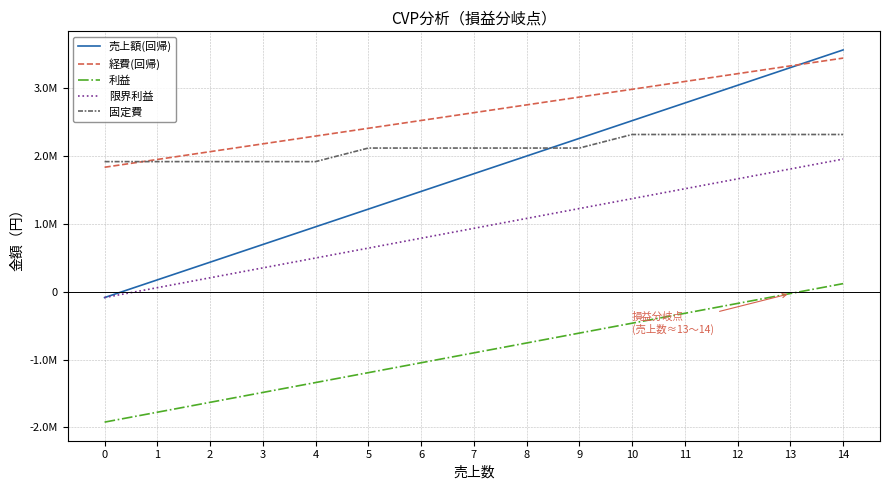

Which series ends up on top after the final intersection of 経費(回帰) and 売上額(回帰)?

売上額(回帰)